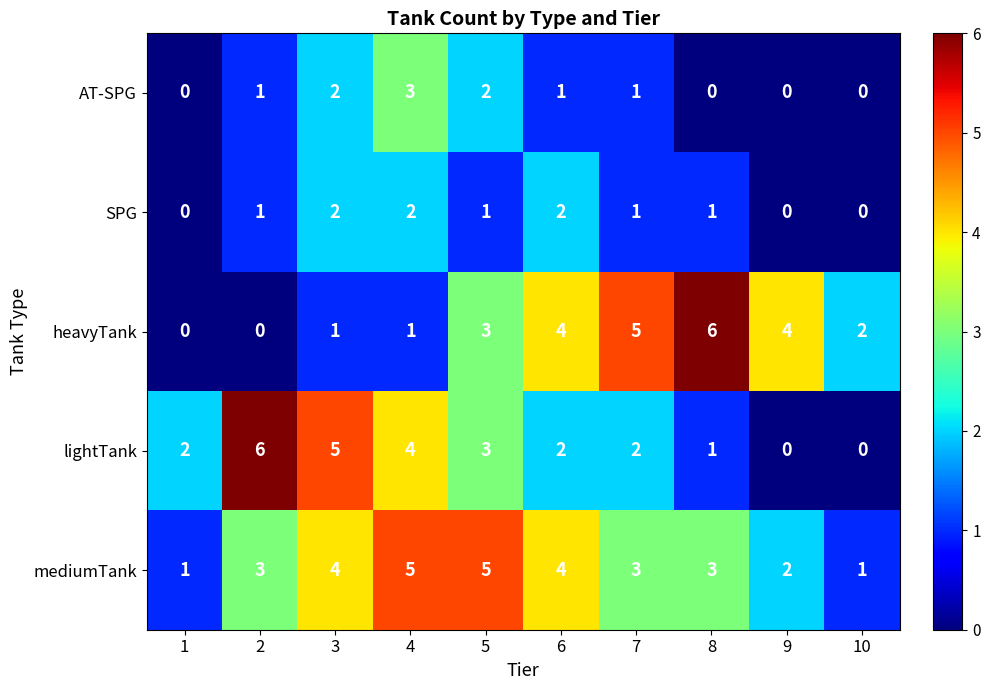

What is the total value across all series at 4?

15